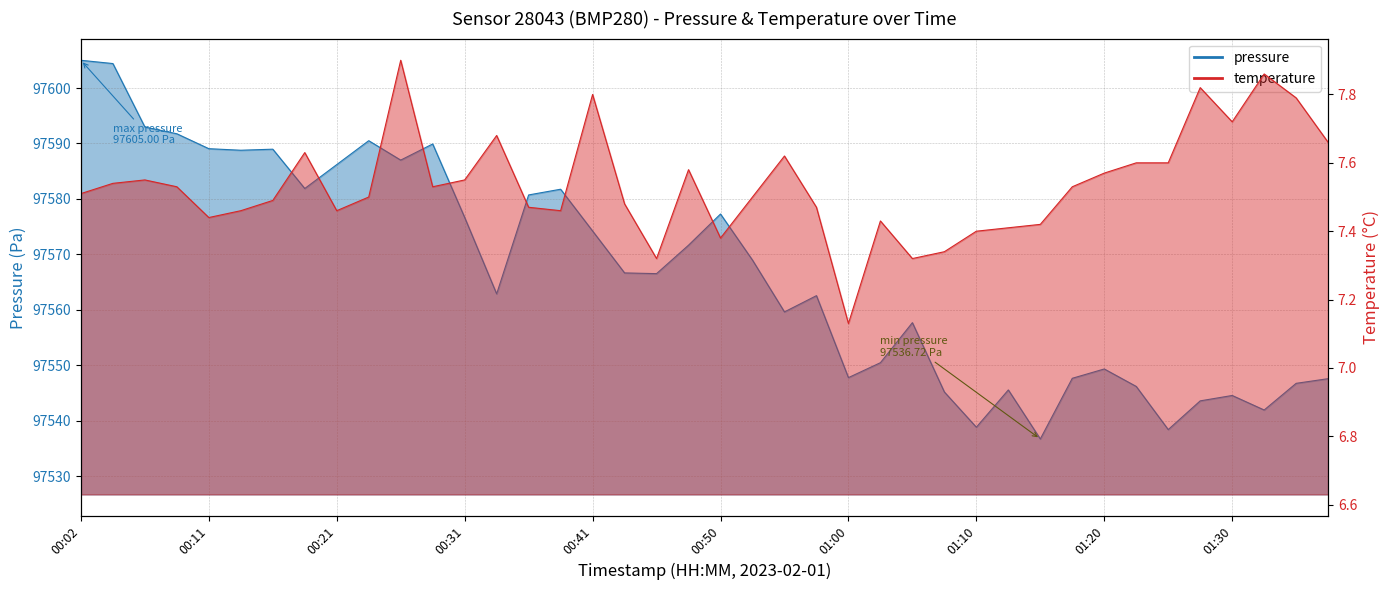

What is the label of the 7th point from the left?

00:16